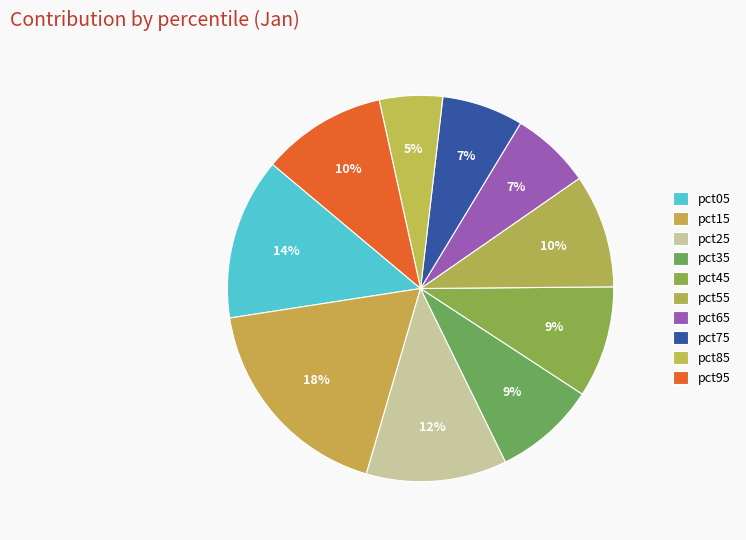

Which slice is the smallest?

pct85